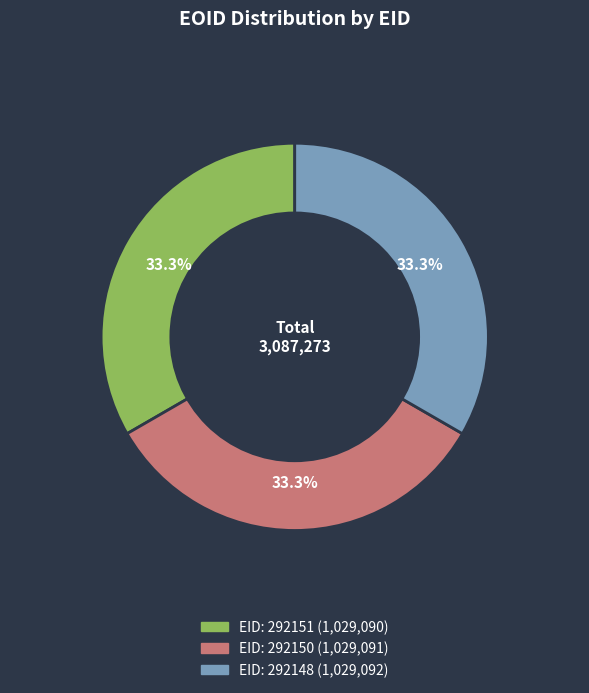

Is there any slice that represents more than half of the pie?

No